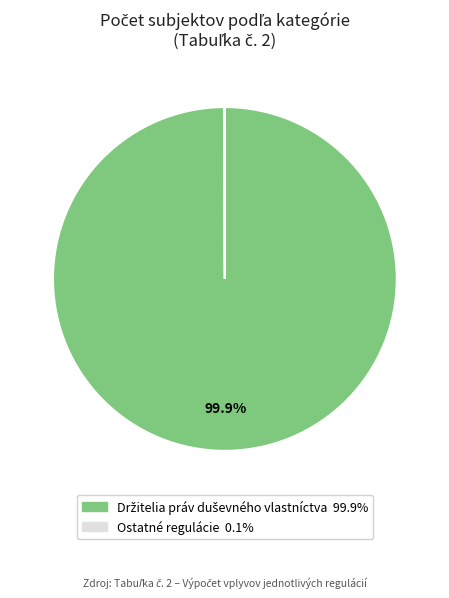

Is there any slice that represents more than half of the pie?

Yes